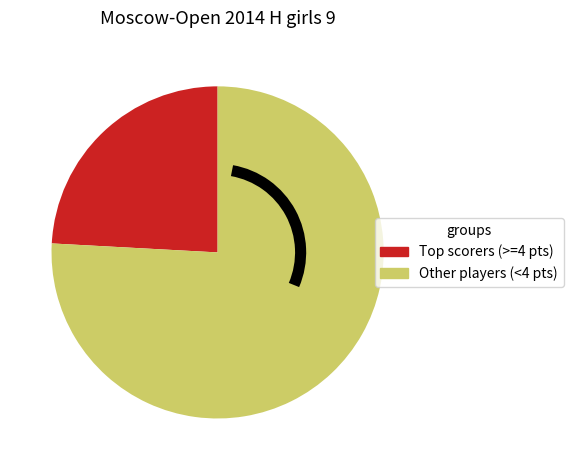

Does any single category account for the majority?

Yes